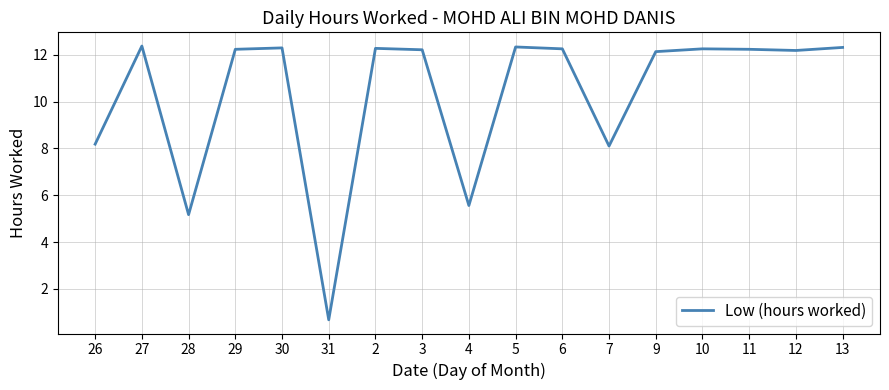

What is the sum of all values?

174.7